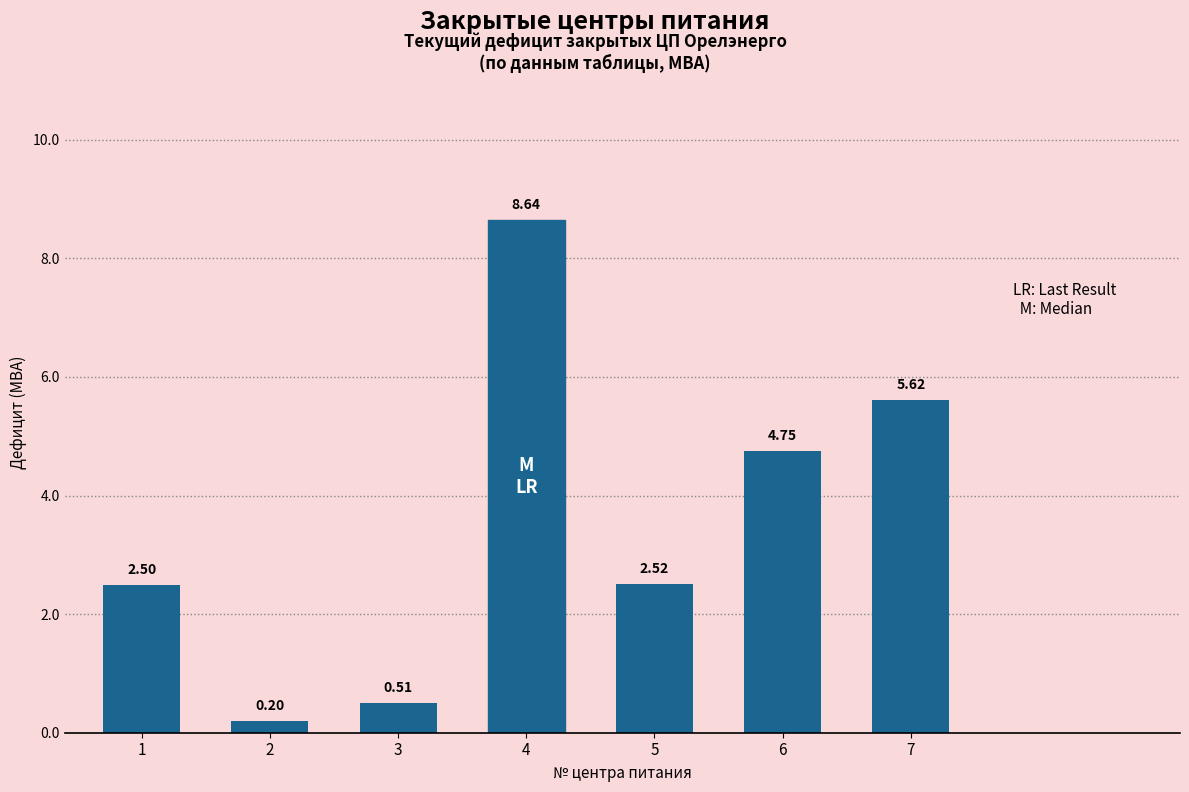

Rank the categories by value from highest to lowest.

4, 7, 6, 5, 1, 3, 2